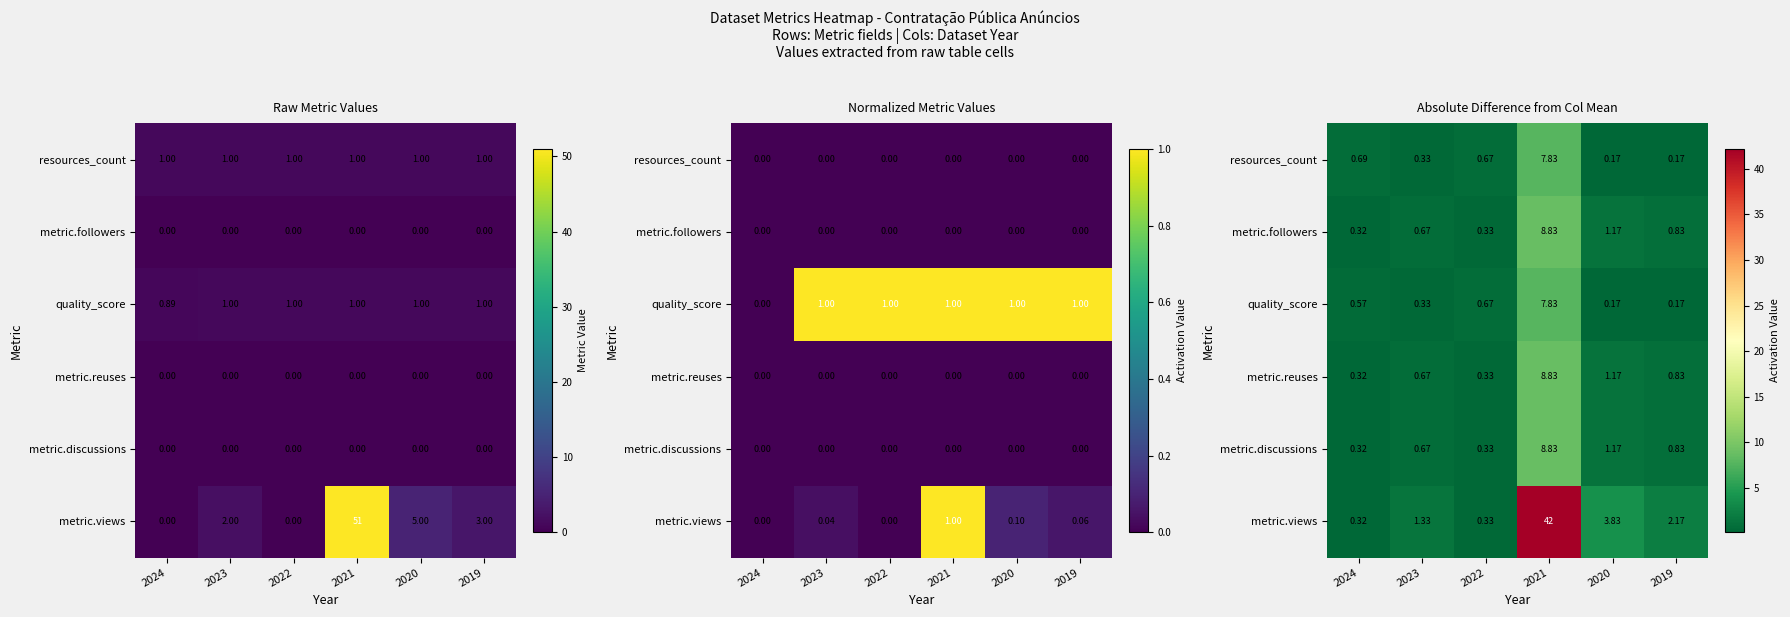

At how many categories does at least one series exceed 31?

1